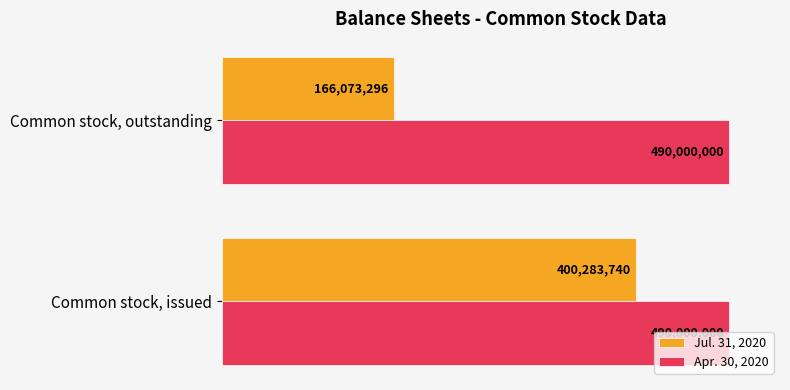

What are all the series names shown in the legend?

Jul. 31, 2020, Apr. 30, 2020